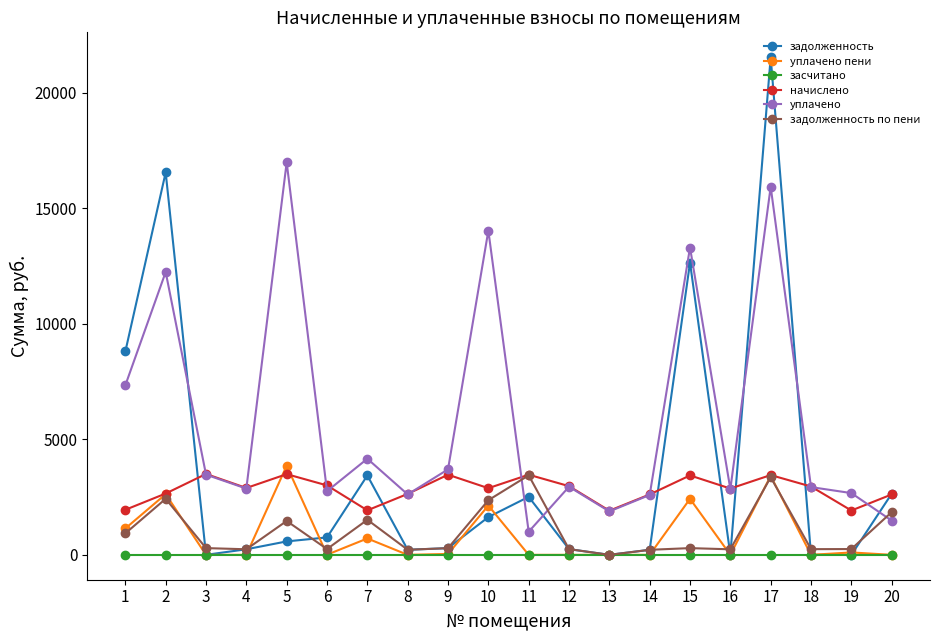

What is the greatest value displayed?

21536.4